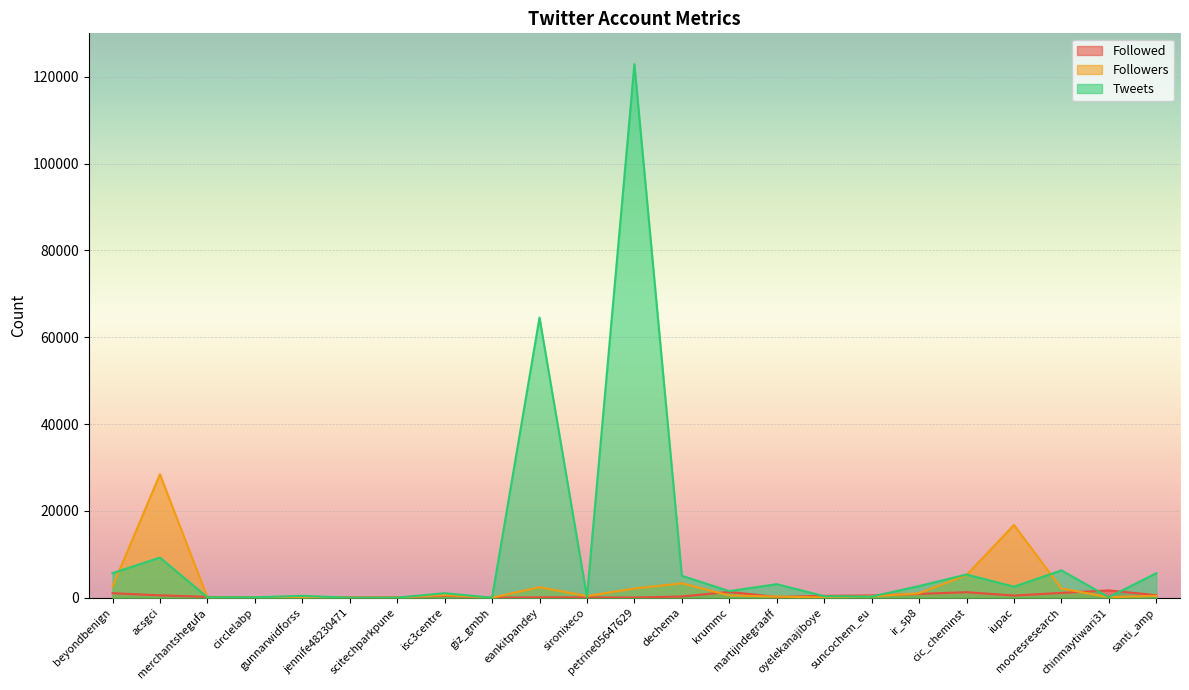

At how many categories does at least one series exceed 39834?

2